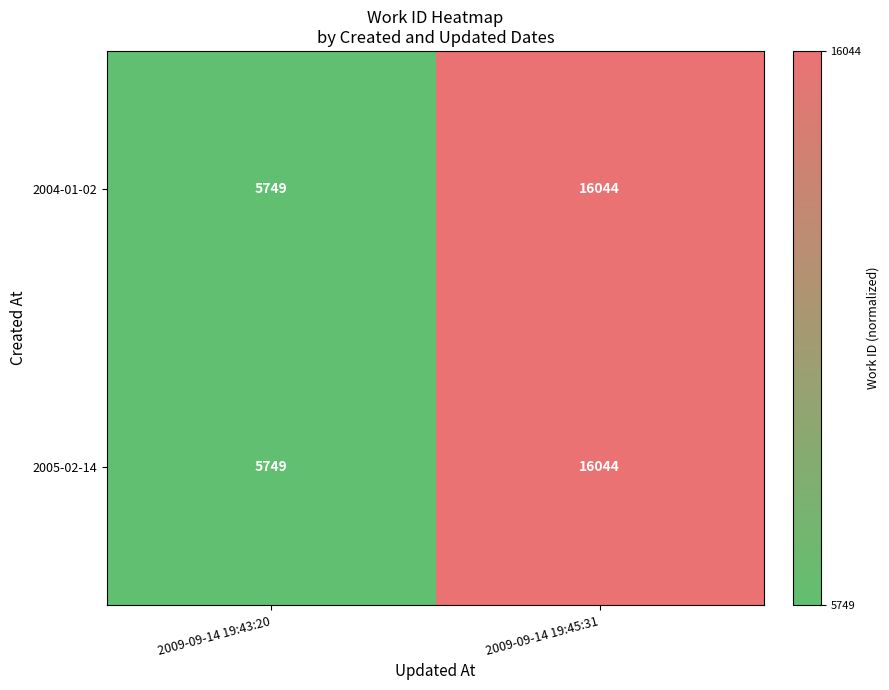

Reading left to right, list all the values displayed in this chart.

2004-01-02: 5749	16044
2005-02-14: 5749	16044